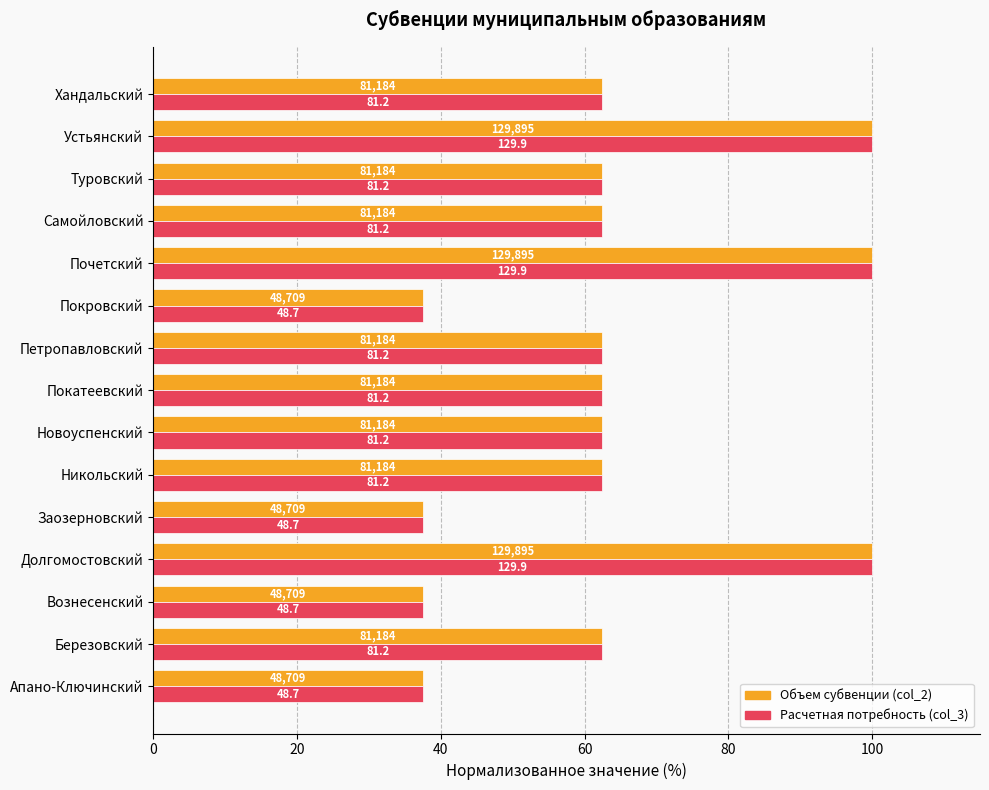

Reading left to right, list all the values displayed in this chart.

Объем субвенции (col_2): 37.5	62.5	37.5	100.0	37.5	62.5	62.5	62.5	62.5	37.5	100.0	62.5	62.5	100.0	62.5
Расчетная потребность (col_3): 37.5	62.5	37.5	100.0	37.5	62.5	62.5	62.5	62.5	37.5	100.0	62.5	62.5	100.0	62.5